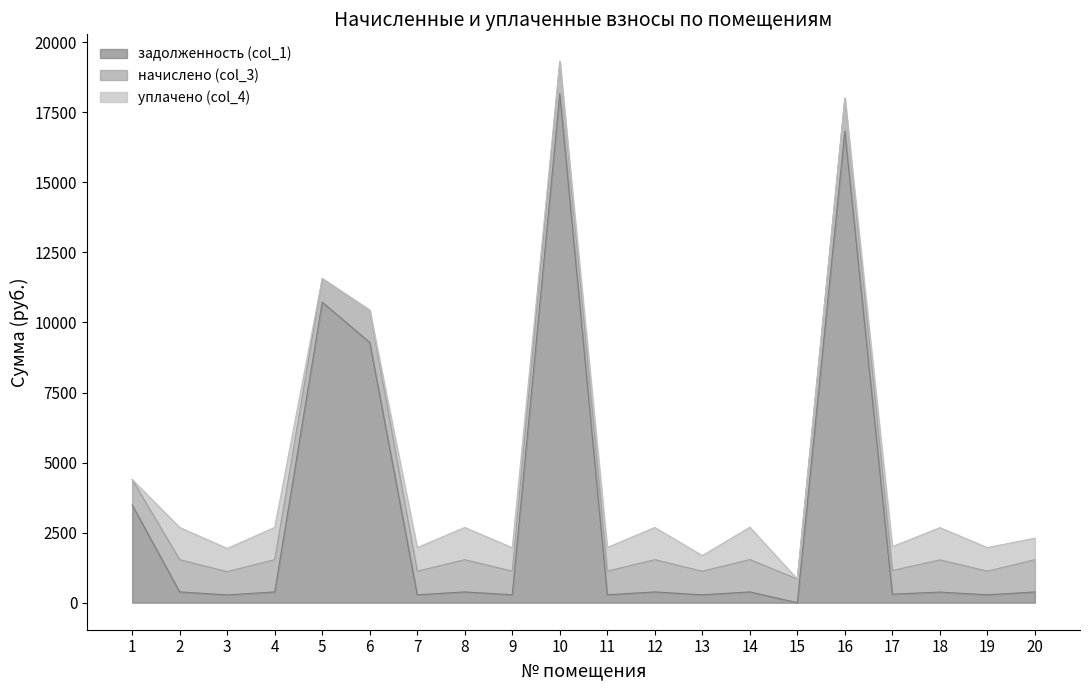

Reading left to right, list all the values displayed in this chart.

задолженность (col_1): 1=3485.4	2=383.5	3=276.6	4=383.5	5=10724.1	6=9285.4	7=280.8	8=383.5	9=280.8	10=18165.7	11=281.4	12=383.5	13=280.1	14=384.8	15=0.0	16=16828.5	17=303.8	18=377.9	19=280.8	20=382.6
начислено (col_3): 1=908.7	2=1150.5	3=829.5	4=1150.5	5=842.4	6=1150.5	7=842.4	8=1150.5	9=842.4	10=1150.5	11=844.4	12=1150.5	13=840.5	14=1154.4	15=842.4	16=1175.8	17=842.4	18=1150.5	19=842.4	20=1150.5
уплачено (col_4): 1=0.0	2=1150.5	3=829.5	4=1150.5	5=2.0	6=0.0	7=842.4	8=1150.5	9=839.6	10=0.0	11=844.4	12=1150.5	13=560.3	14=1154.4	15=0.0	16=0.0	17=853.9	18=1150.5	19=842.4	20=769.6